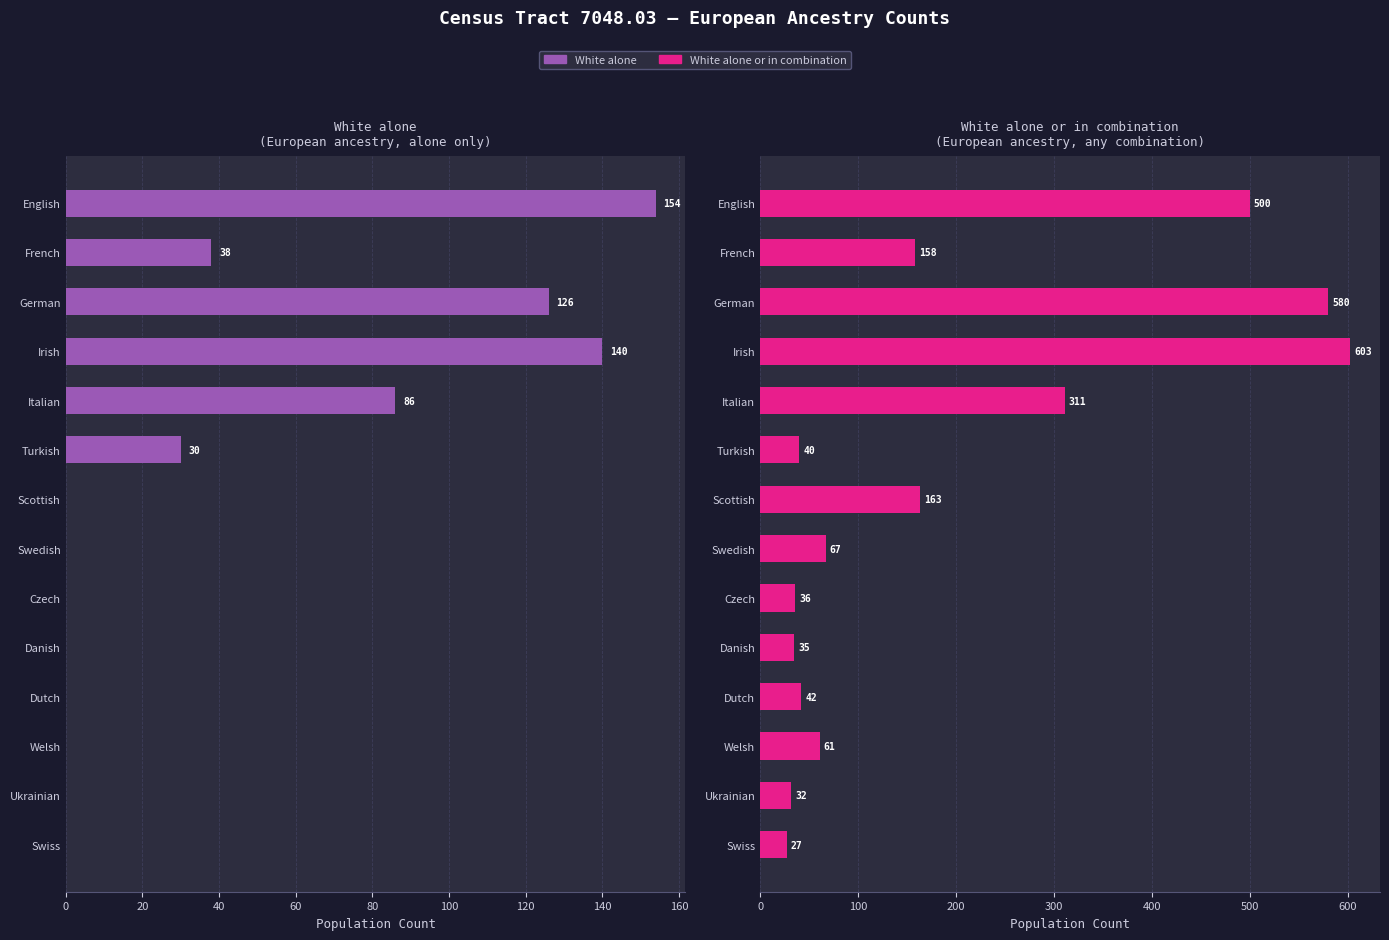

Rank the series at Swiss from highest to lowest value.

White alone or in combination, White alone